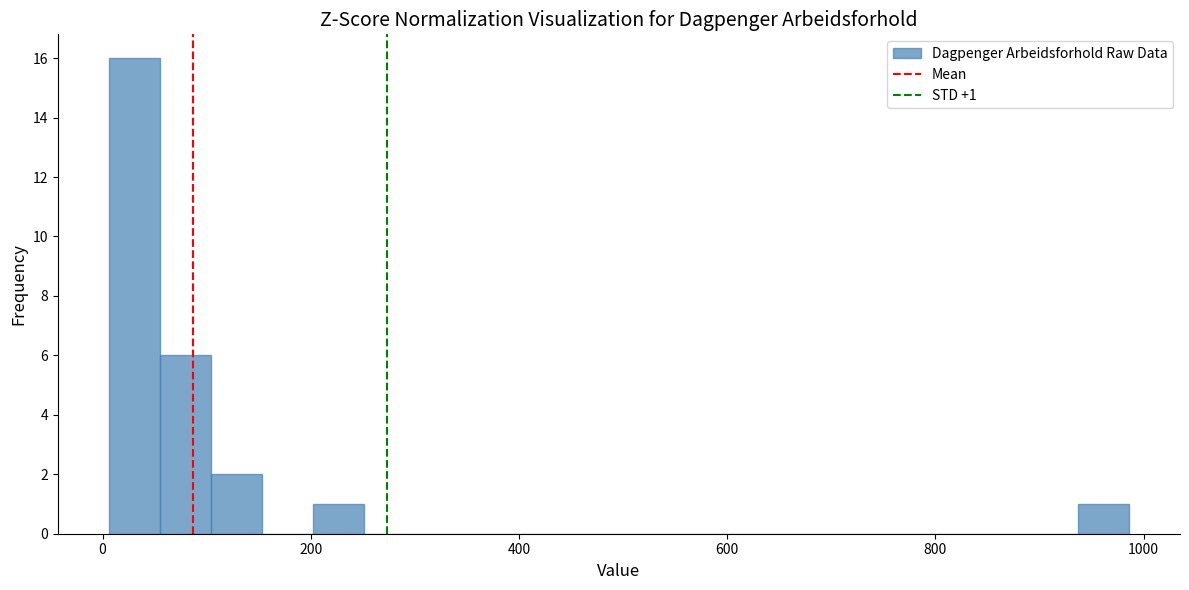

Read against the x-axis, roughly where is the centre of the tallest bar?

40